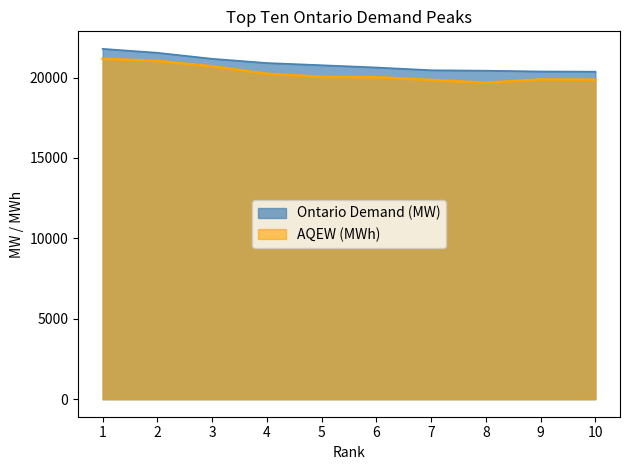

At 4, list the series in order from smallest to largest.

AQEW (MWh), Ontario Demand (MW)